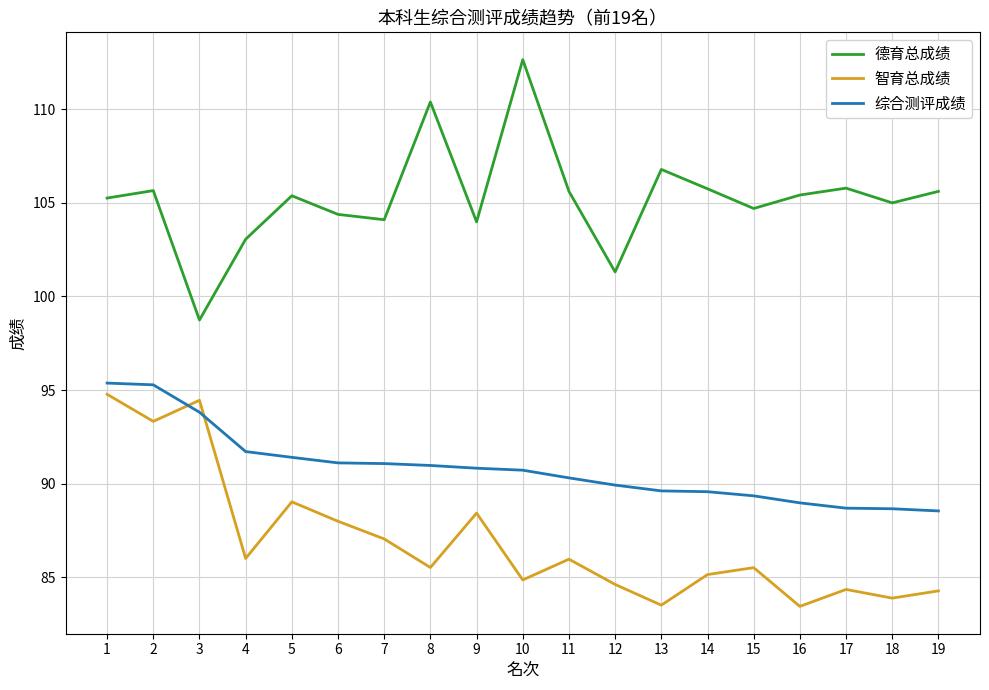

Between 2 and 14, which series saw the biggest shift?

智育总成绩